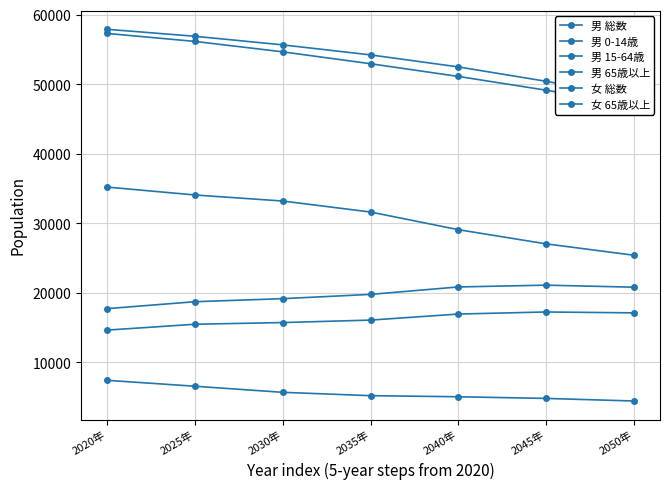

At which category is the sum across all series the highest?

2020年